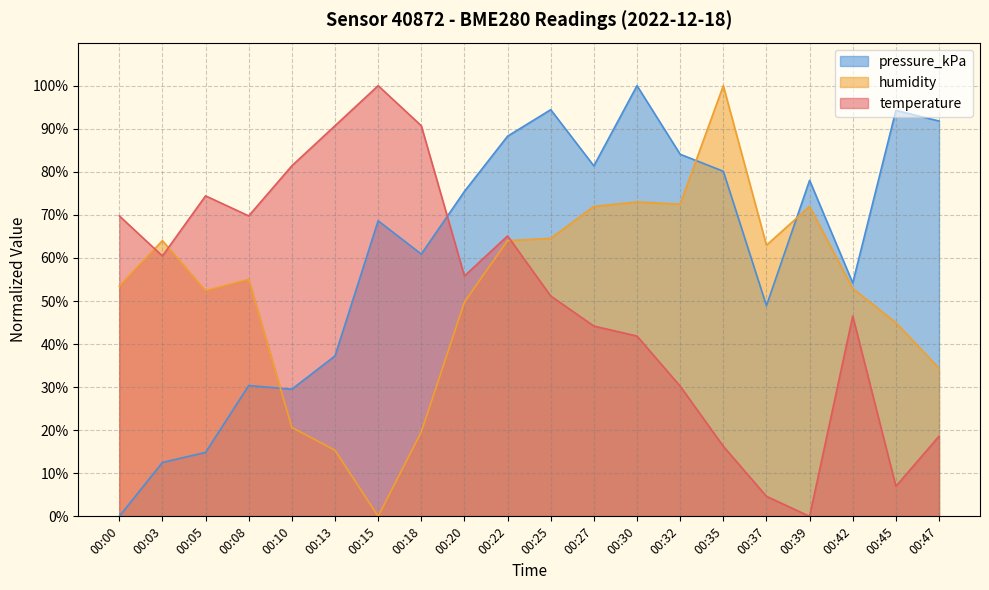

The value of temperature at 00:35 is 23.9. True or false?

False